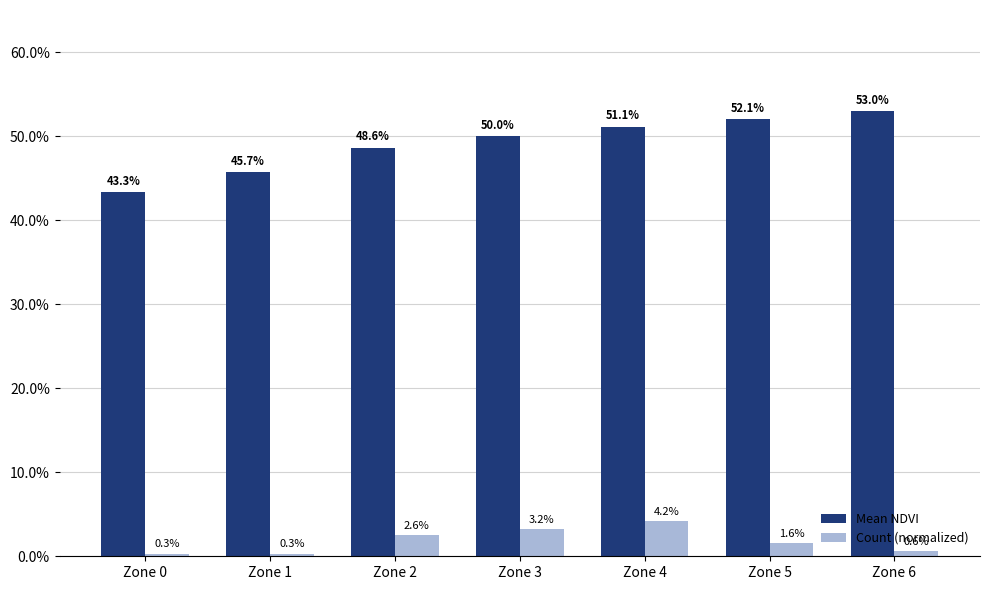

What is the spread (max minus min) of values at Zone 4?

0.5